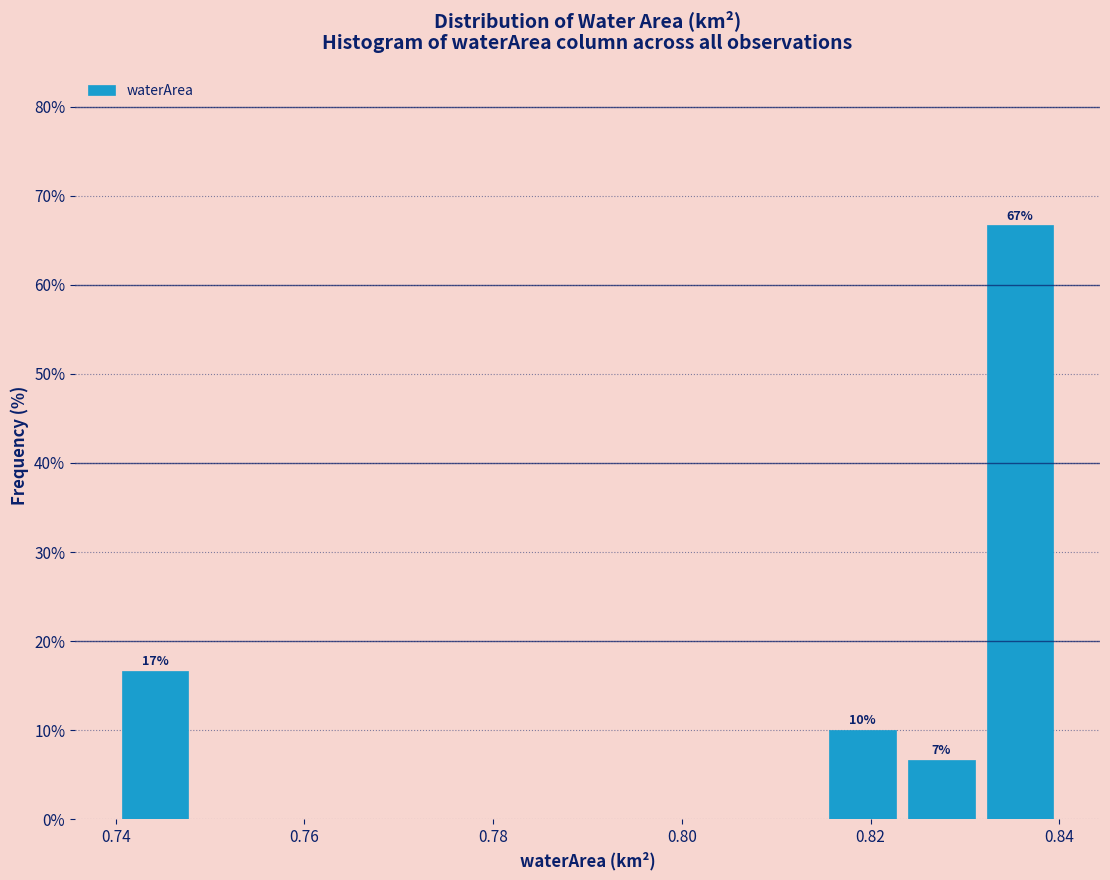

Which range on the x-axis has the tallest bar?

0.832 to 0.840